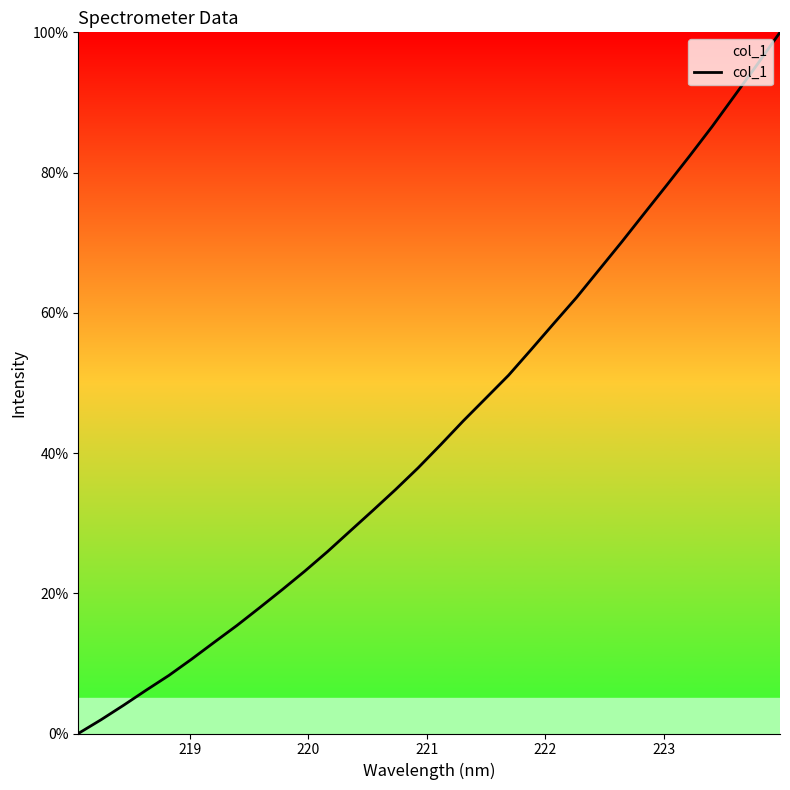

What is the maximum value shown in the chart?

100.0